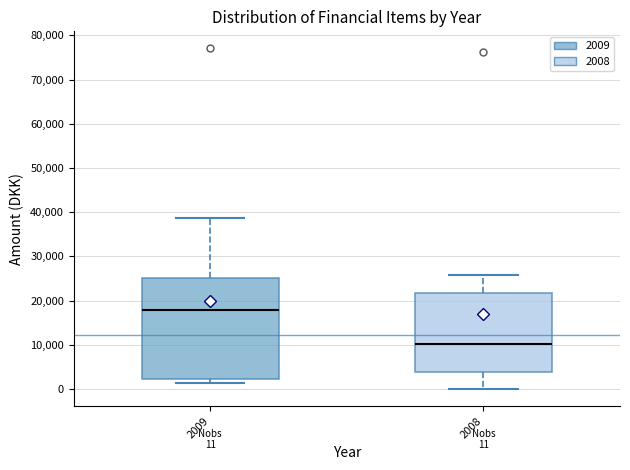

Which box is the tallest, from its lower edge to its upper edge?

2009